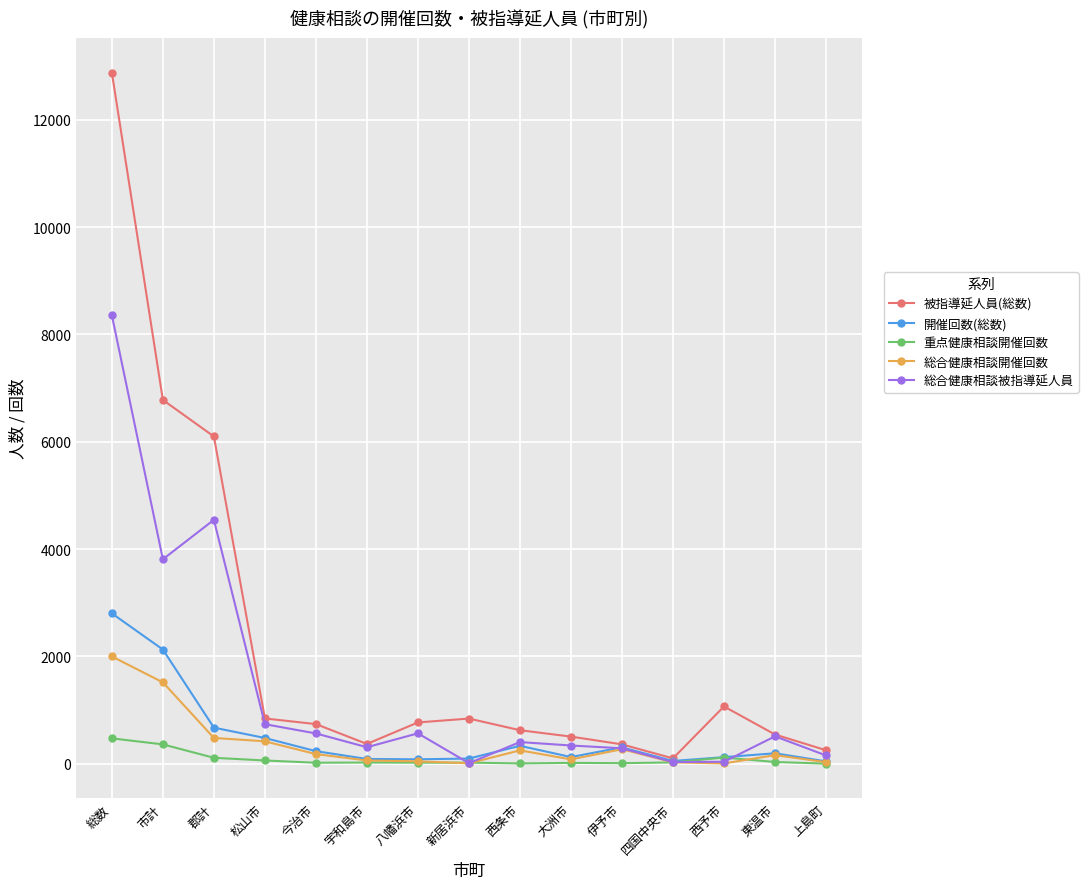

What is the maximum value for 総合健康相談開催回数?

2000